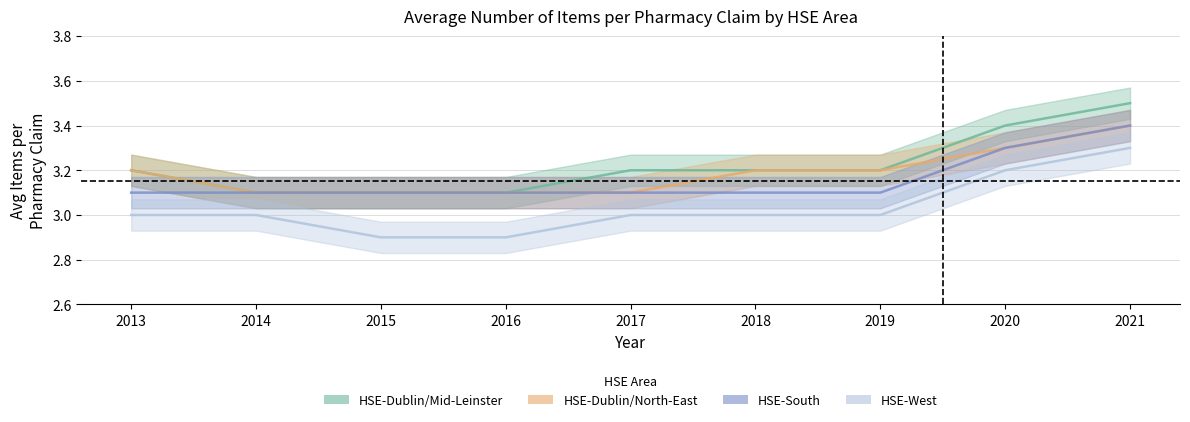

The value of HSE-West at 2018 is 3.0. True or false?

True